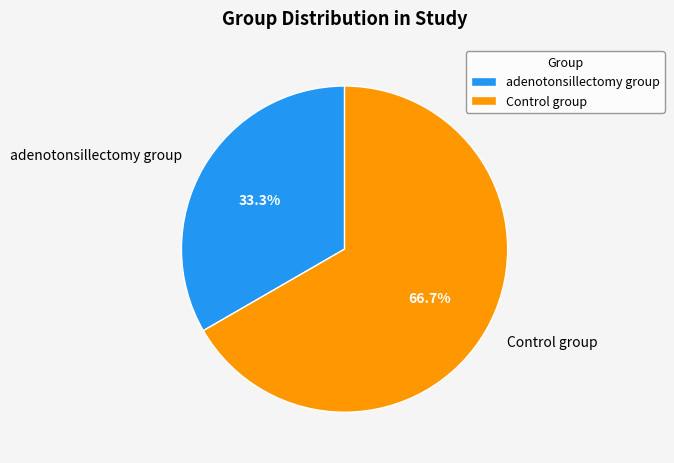

Rank the categories by value from highest to lowest.

Control group, adenotonsillectomy group